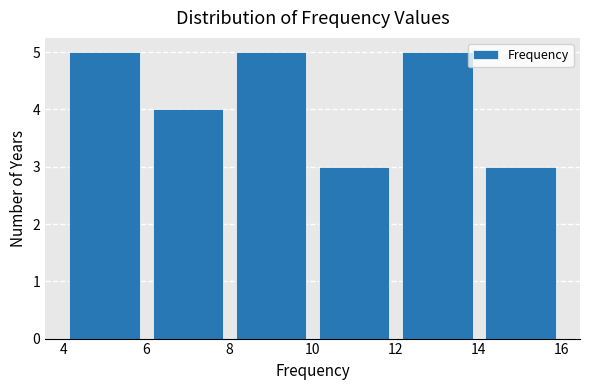

Reading left to right, transcribe this chart: for each bar, give the range it covers on the x-axis and its height. The values are not printed on the chart, so give them approximately, as read against the axis.

4 to 6: 5
6 to 8: 4
8 to 10: 5
10 to 12: 3
12 to 14: 5
14 to 16: 3